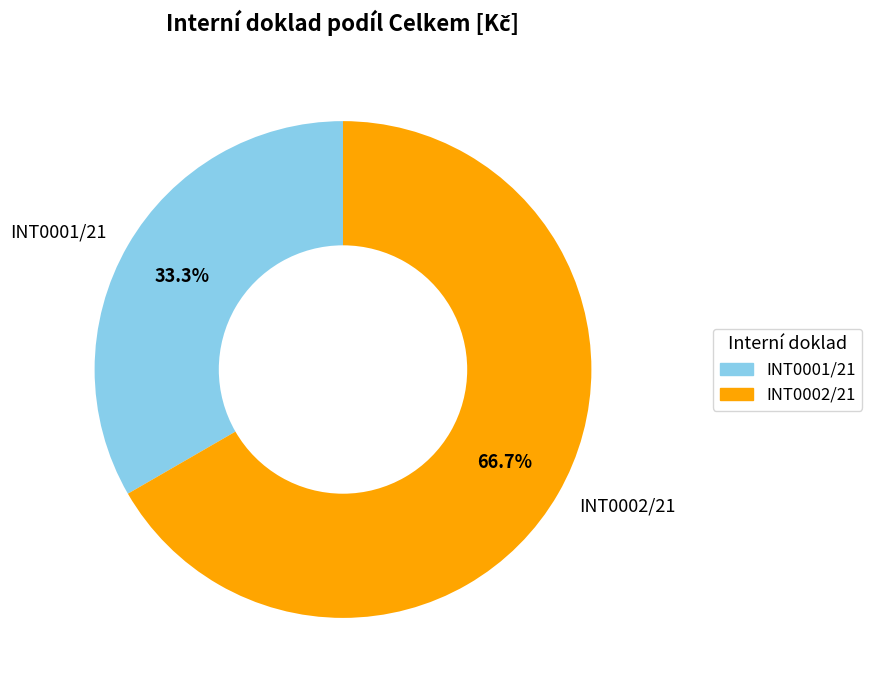

Which has a higher value, INT0001/21 or INT0002/21?

INT0002/21